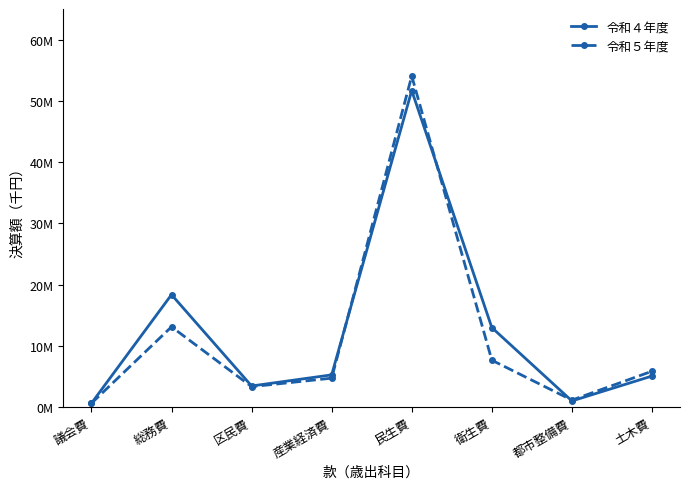

What is the label of the 3rd point from the right?

衛生費